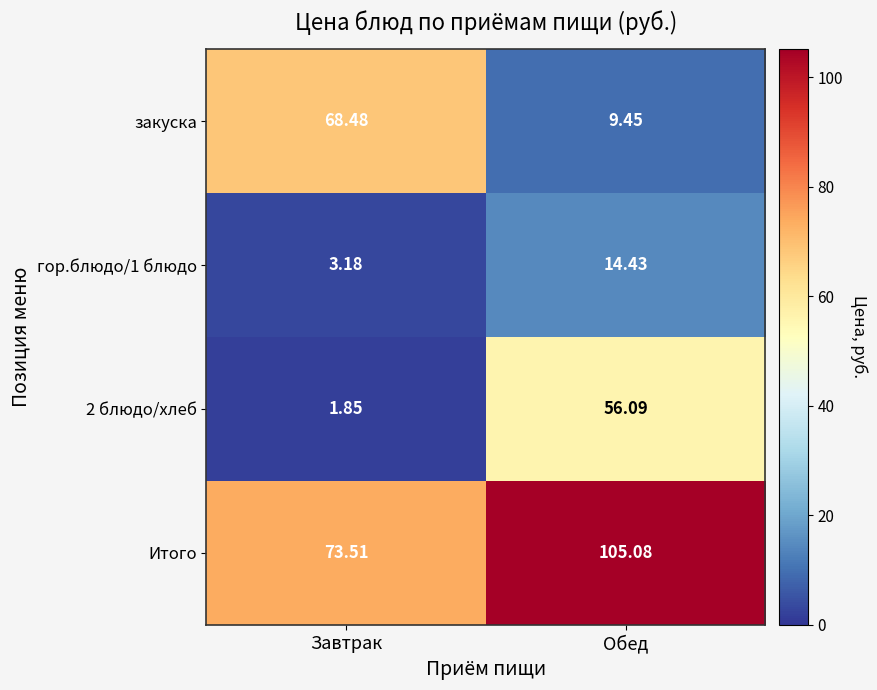

What is the difference between the highest and lowest values at Завтрак?

71.7